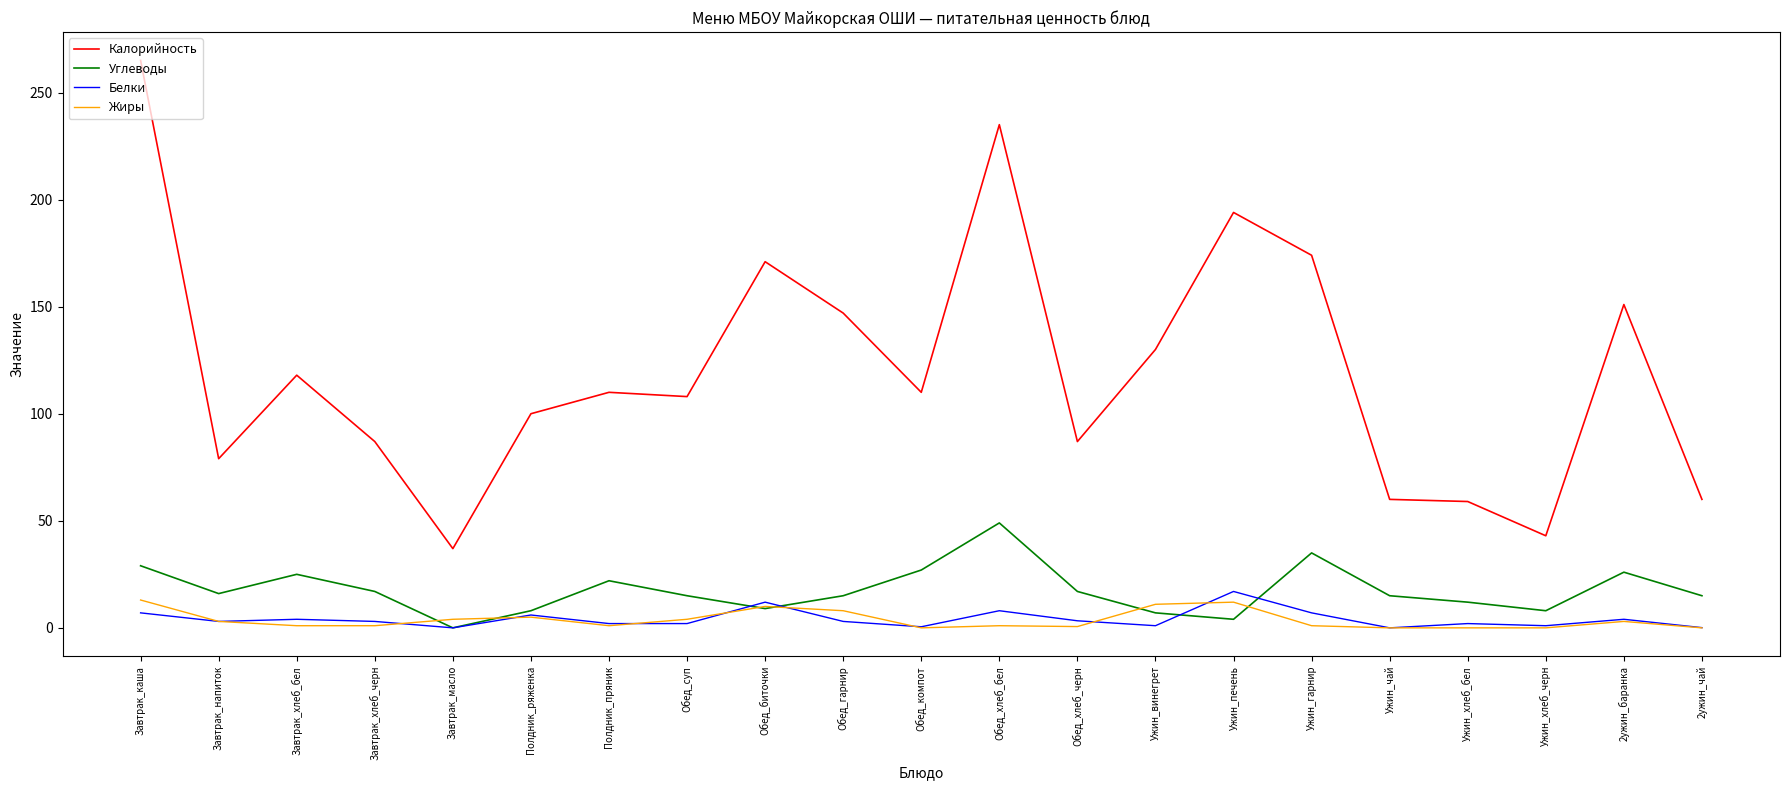

Is this an area chart (filled region under the line)?

No